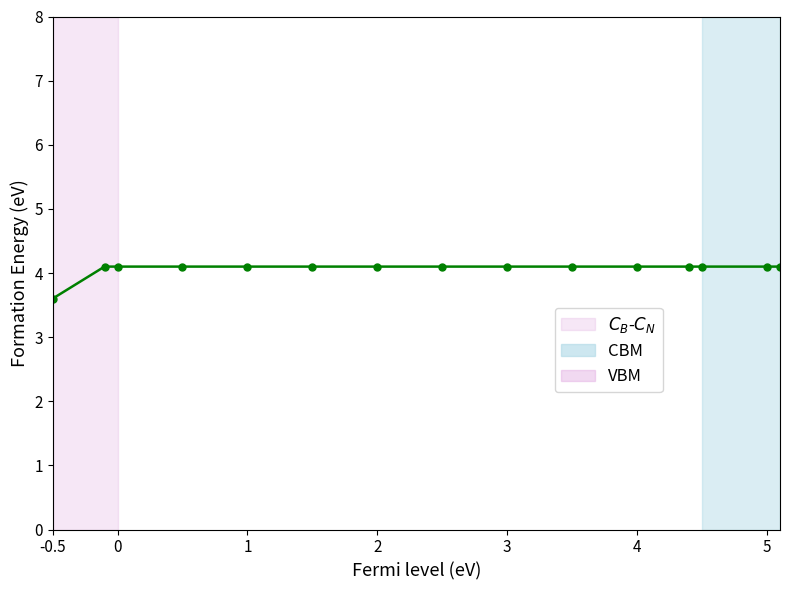

What is the value of the 9th point from the left?

4.1